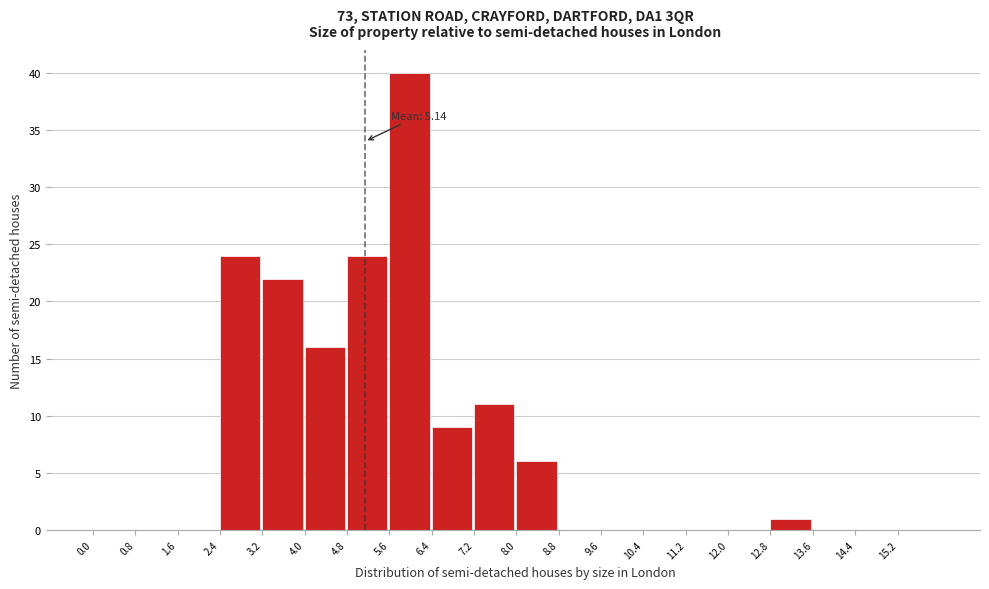

Over which range of the x-axis is the bar tallest?

5.6 to 6.4